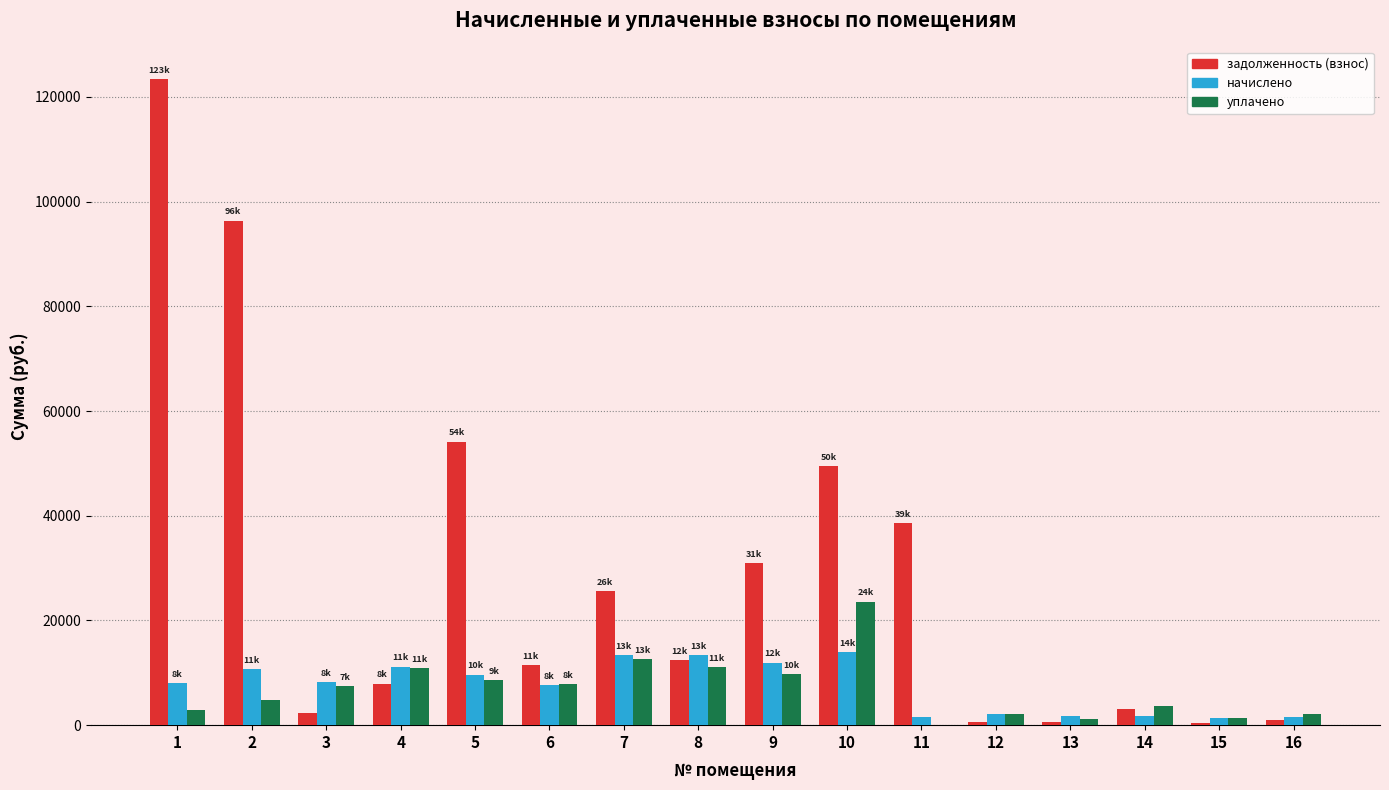

Between 8 and 11, which series saw the biggest shift?

задолженность (взнос)